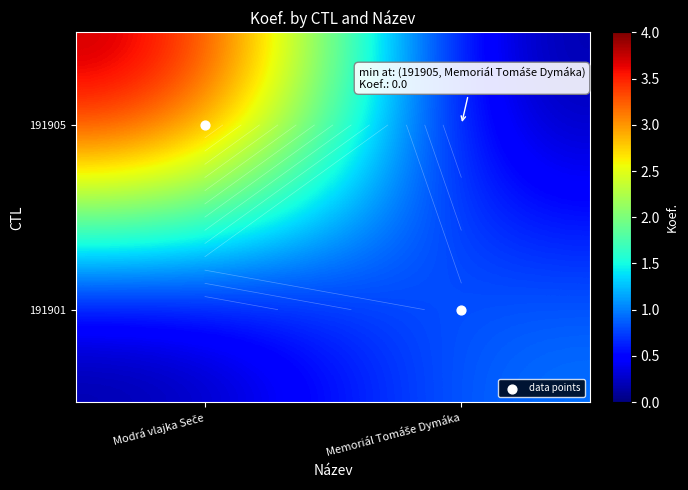

Which label corresponds to the largest value in the chart?

Modrá vlajka Seče